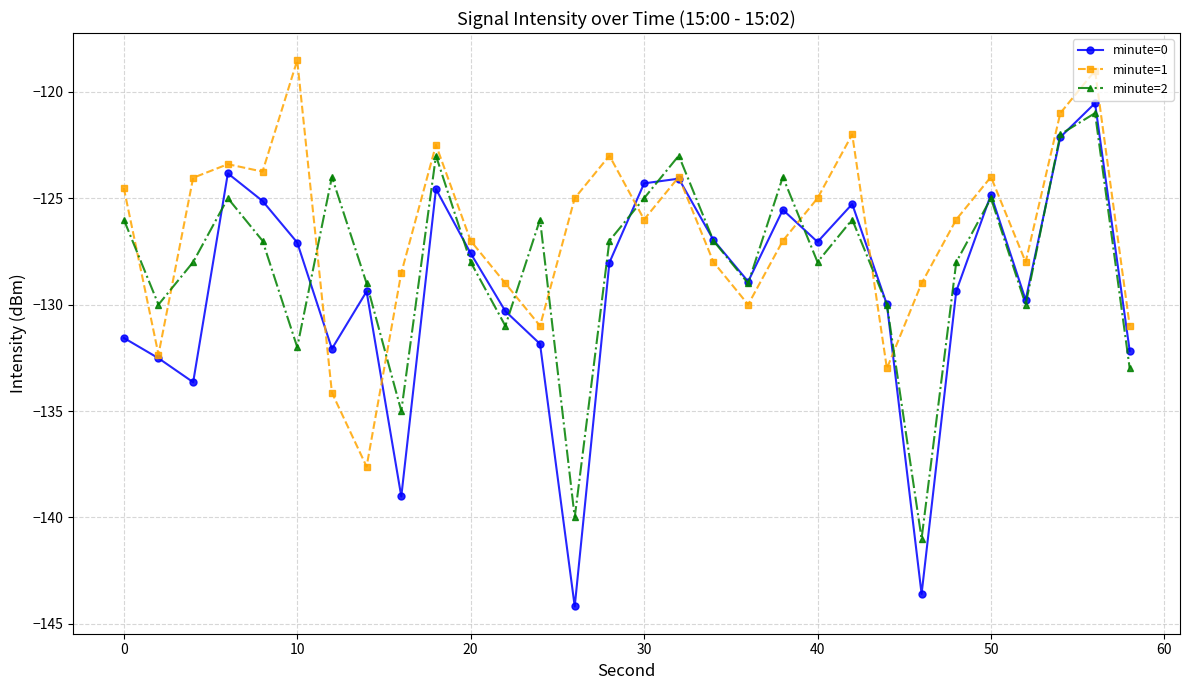

True or false: minute=2 and minute=1 cross at least once.

True